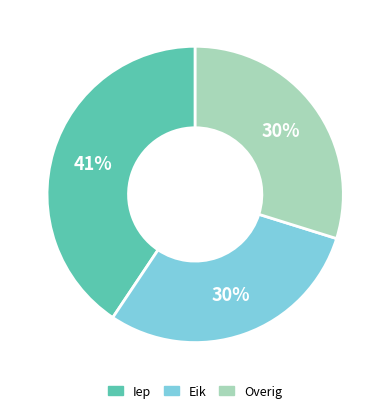

Approximately how many times larger is the value at Overig compared to Iep?

0.7